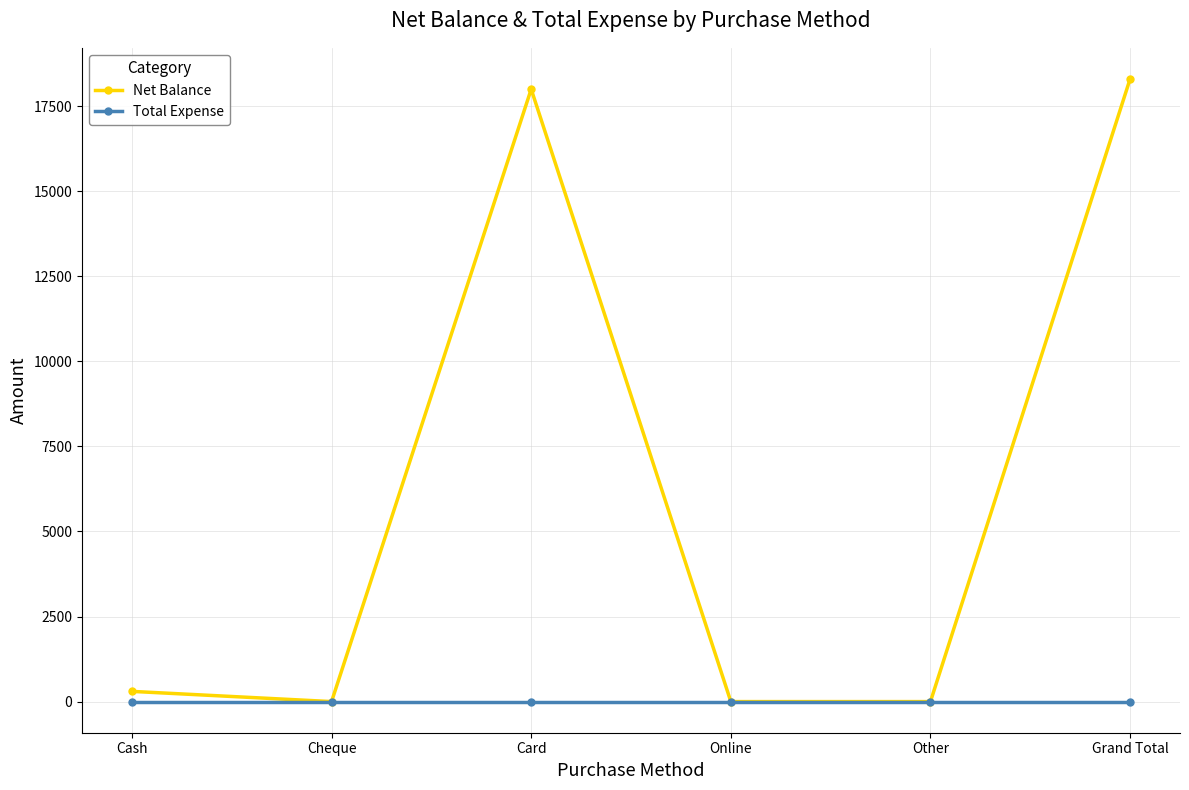

Which series has the largest range (max minus min)?

Net Balance